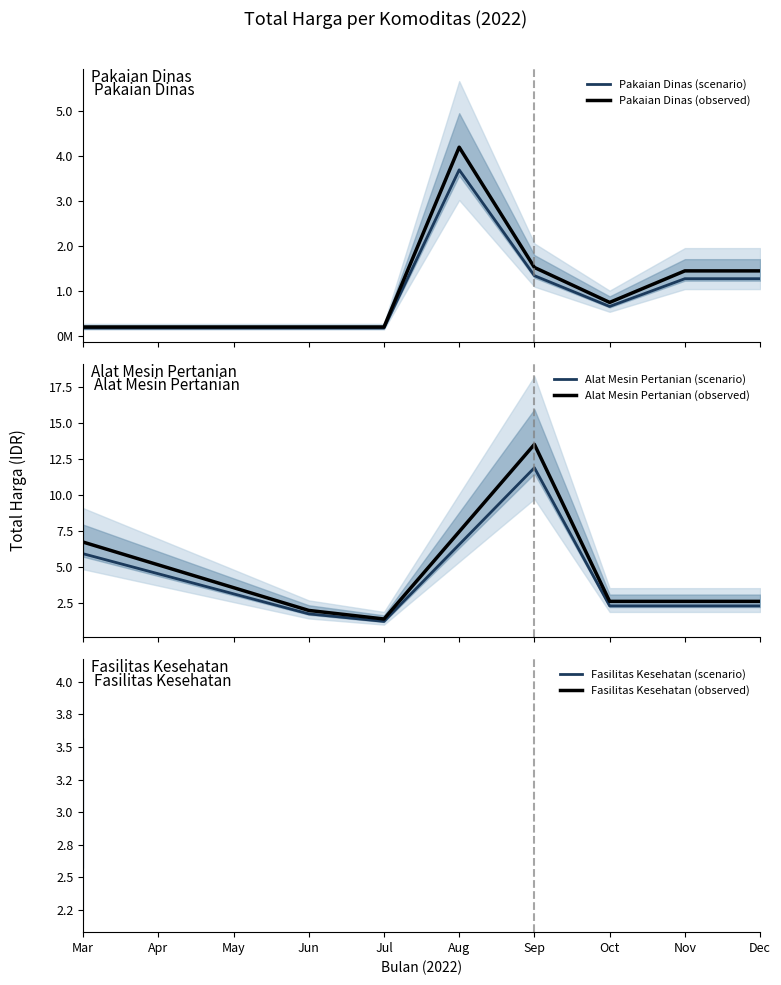

What is the value of the Alat Mesin Pertanian (scenario) point at the 1st from the left?

592787166.4